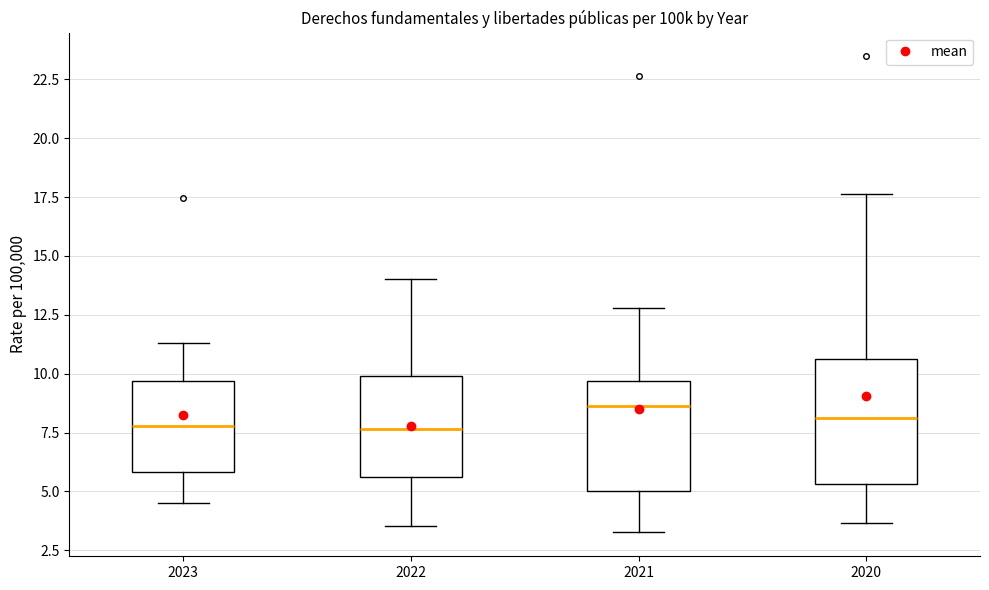

Reading left to right, read every box against the y-axis: the position of its median line, the range the box covers, and the ends of its whiskers. The values are not printed on the chart, so give them approximately, as read against the axis.

2023: median 8.0, box 6.0 to 9.5, whiskers 4.5 to 11.5
2022: median 7.5, box 5.5 to 10.0, whiskers 3.5 to 14.0
2021: median 8.5, box 5.0 to 9.5, whiskers 3.5 to 13.0
2020: median 8.0, box 5.5 to 10.5, whiskers 3.5 to 17.5